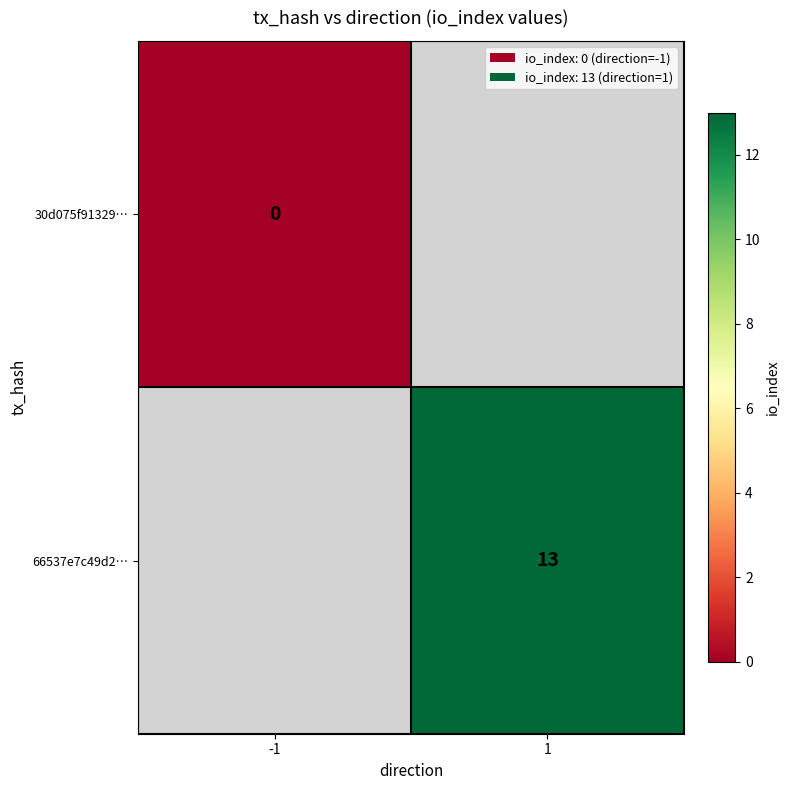

Between -1 and 1, which is larger?

1